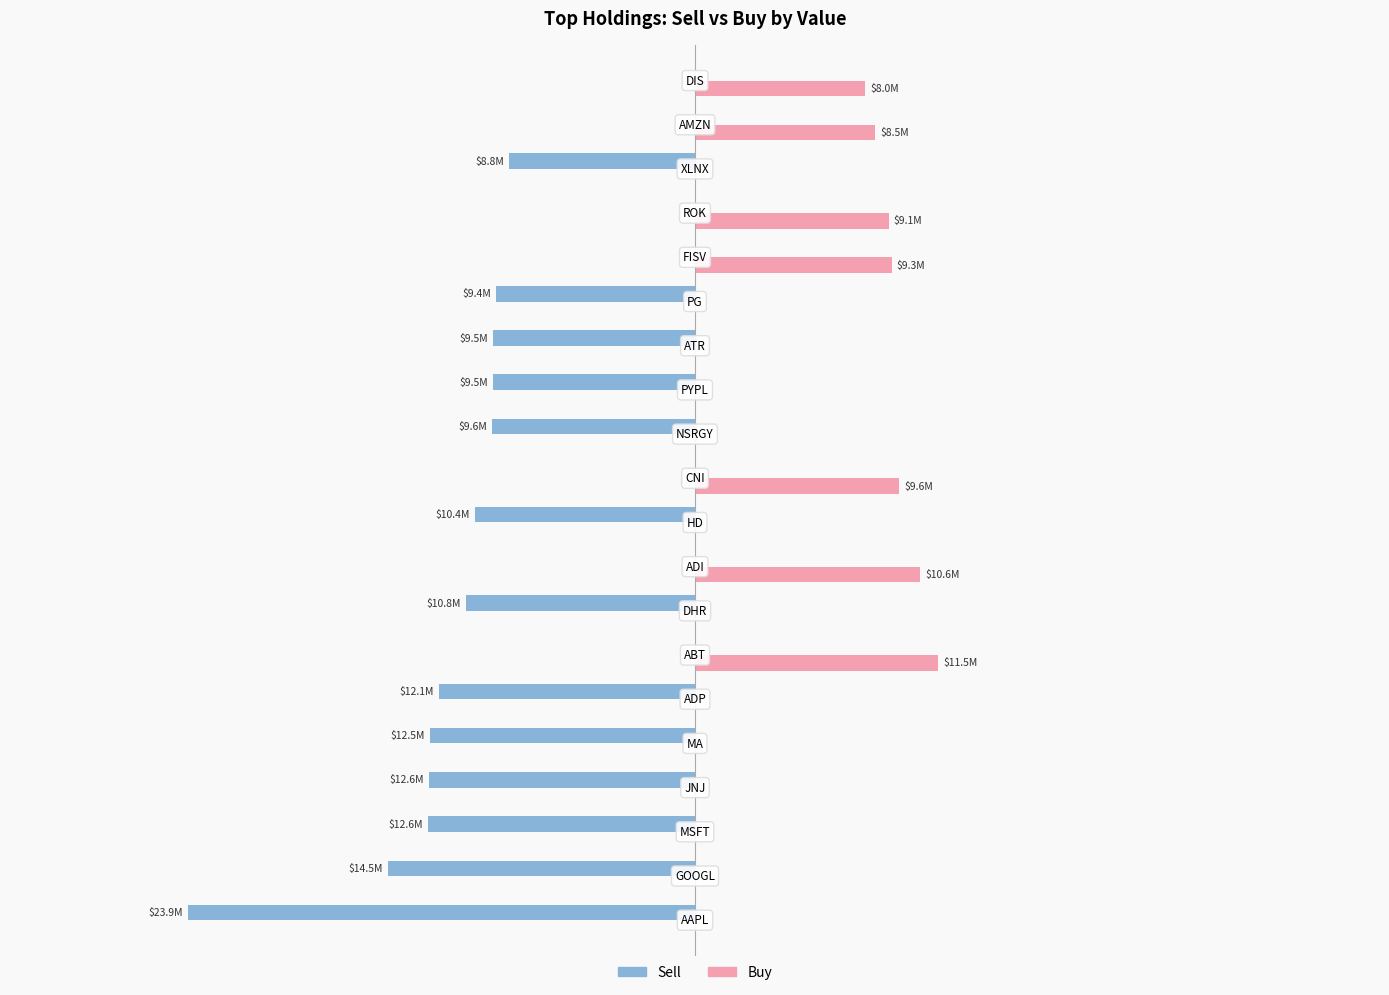

What are all the series names shown in the legend?

Sell, Buy